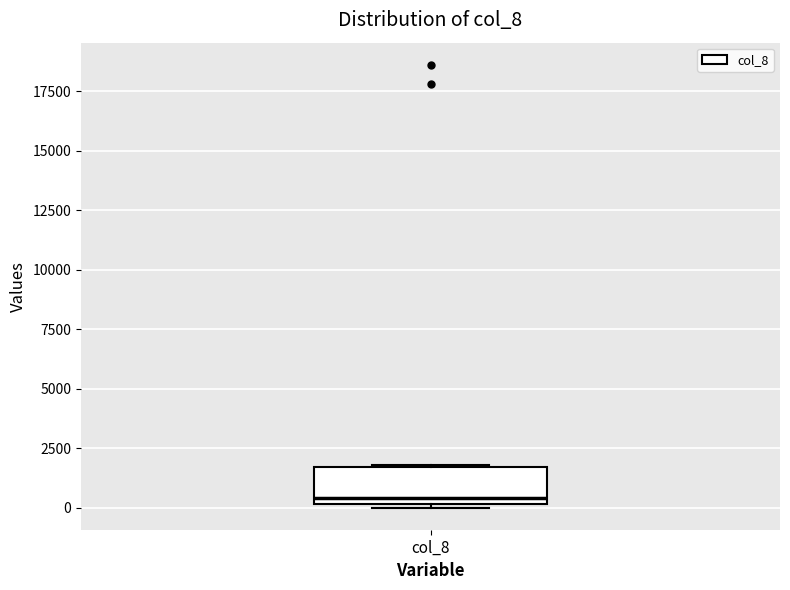

Transcribe this box plot: give where the median line is, the range the box spans, and where the two whiskers end, as read against the y-axis. The values are not printed on the chart, so give them approximately, as read against the axis.

median 500, box 0 to 1500, whiskers 0 to 2000